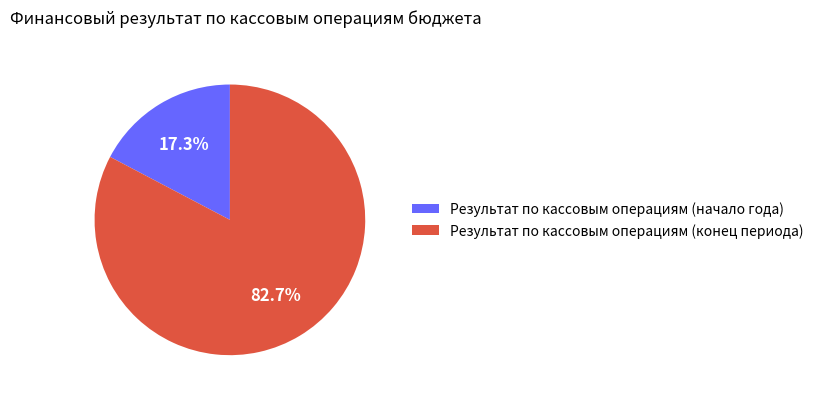

To the nearest percent, what portion does Результат по кассовым операциям (начало года) represent?

17%